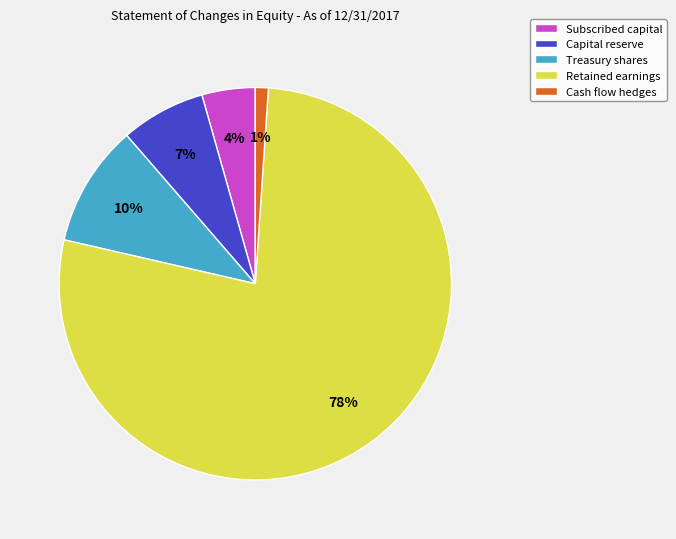

Between Retained earnings and Cash flow hedges, which is larger?

Retained earnings